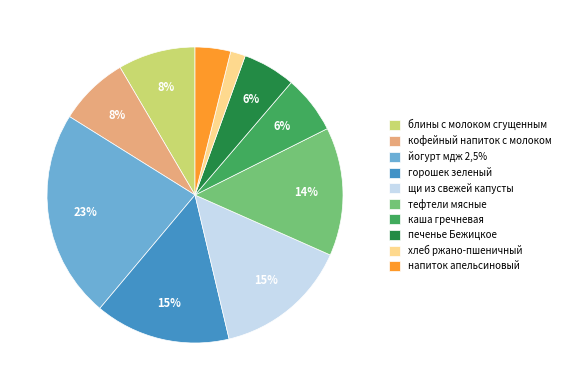

Which category has the smallest portion of the pie?

хлеб ржано-пшеничный